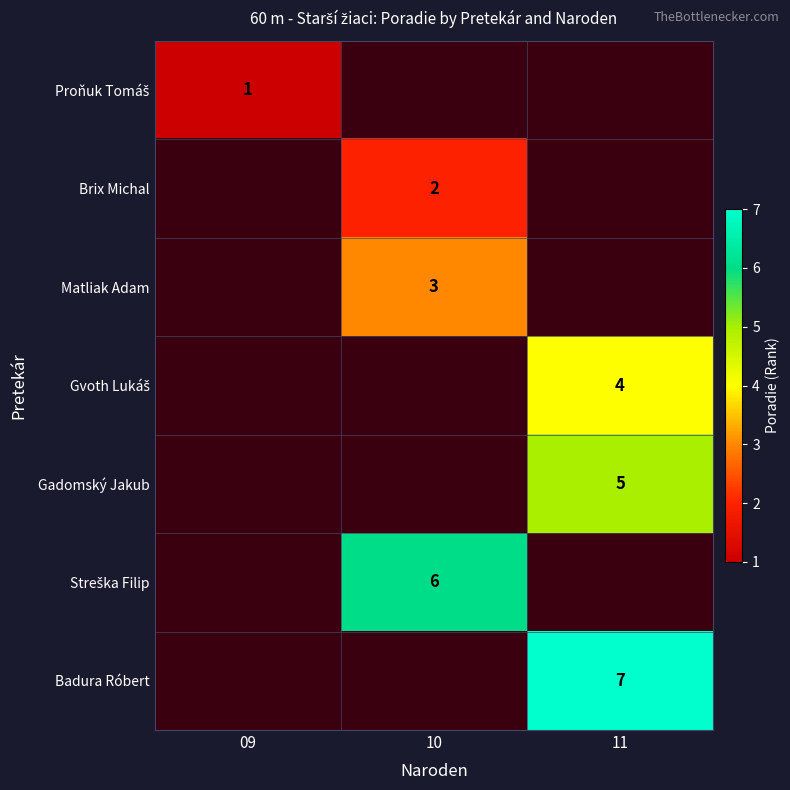

Count the number of categories in the chart.

3